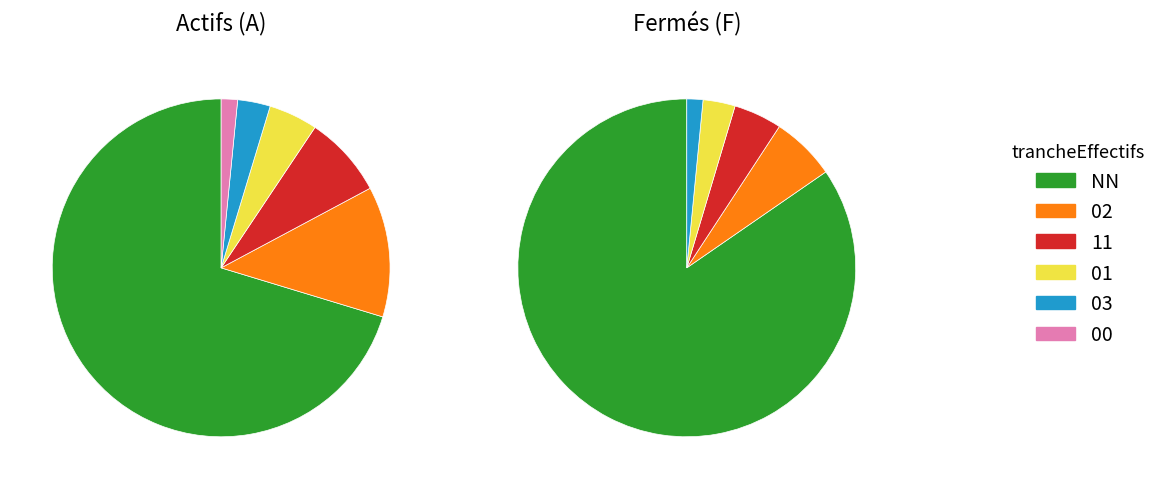

What percentage is NOT represented by 11?

92.2%